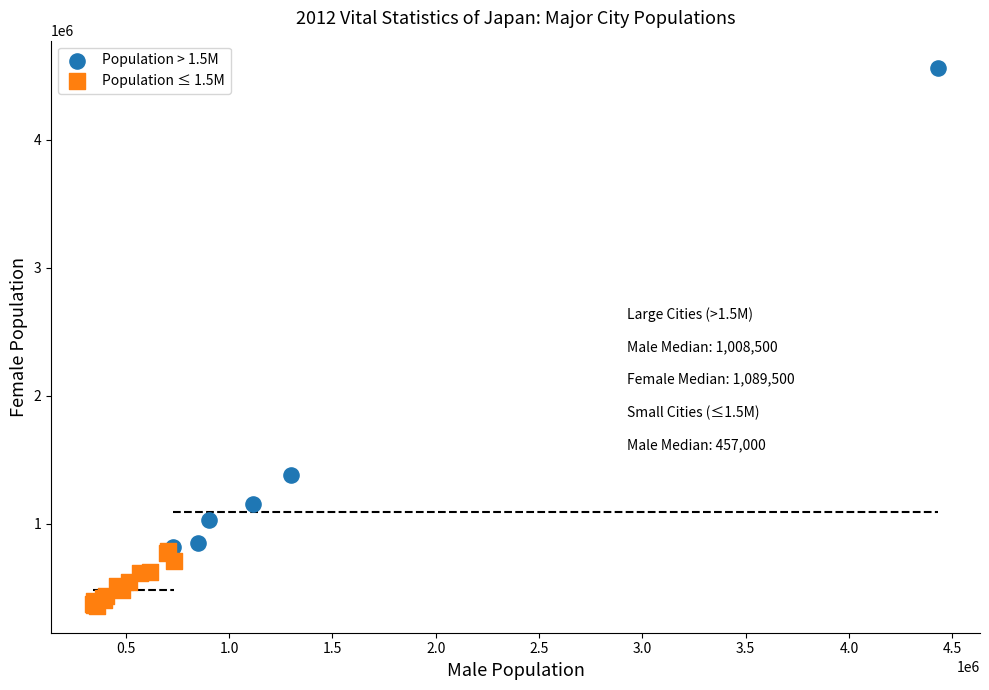

Which series reaches the minimum Y coordinate?

Population ≤ 1.5M